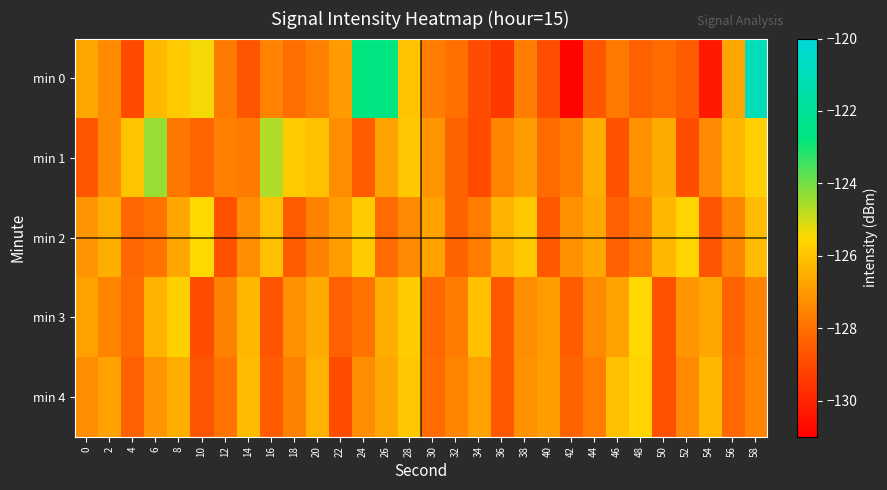

How many categories are shown in the chart?

30